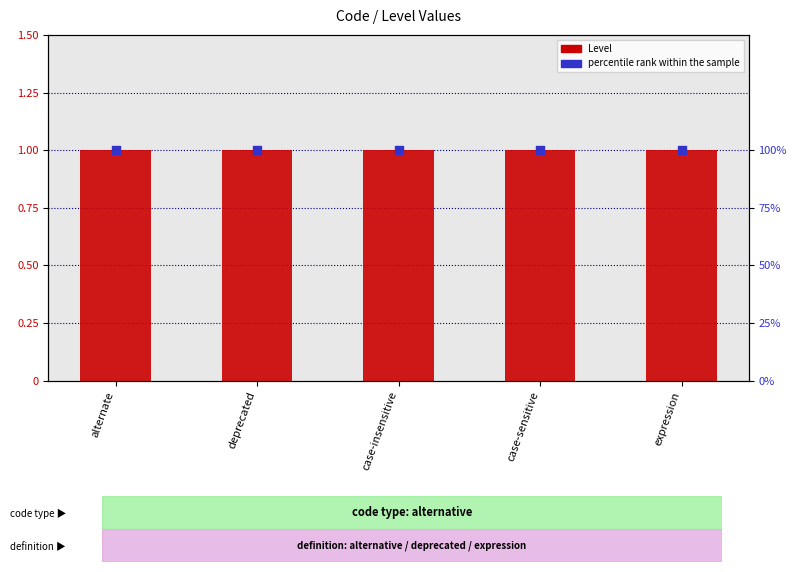

Which series contains the highest Y value?

percentile rank within the sample